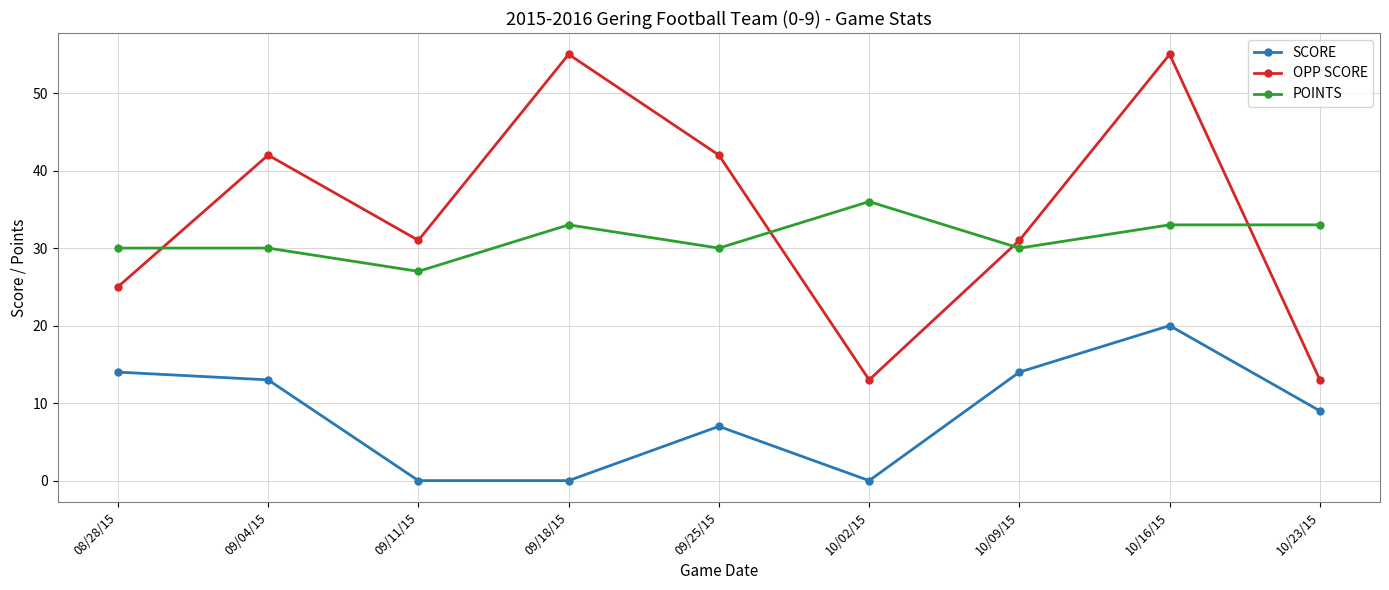

After their last crossing, which series has the higher values: POINTS or OPP SCORE?

POINTS